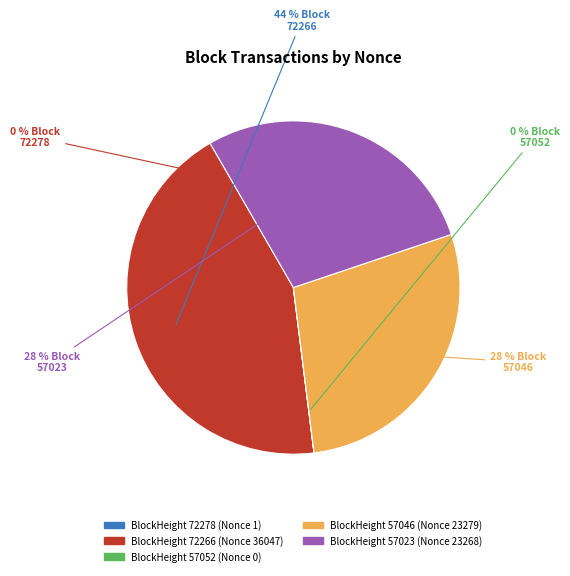

To the nearest percent, what is the difference between the largest and smallest slice percentages?

44%